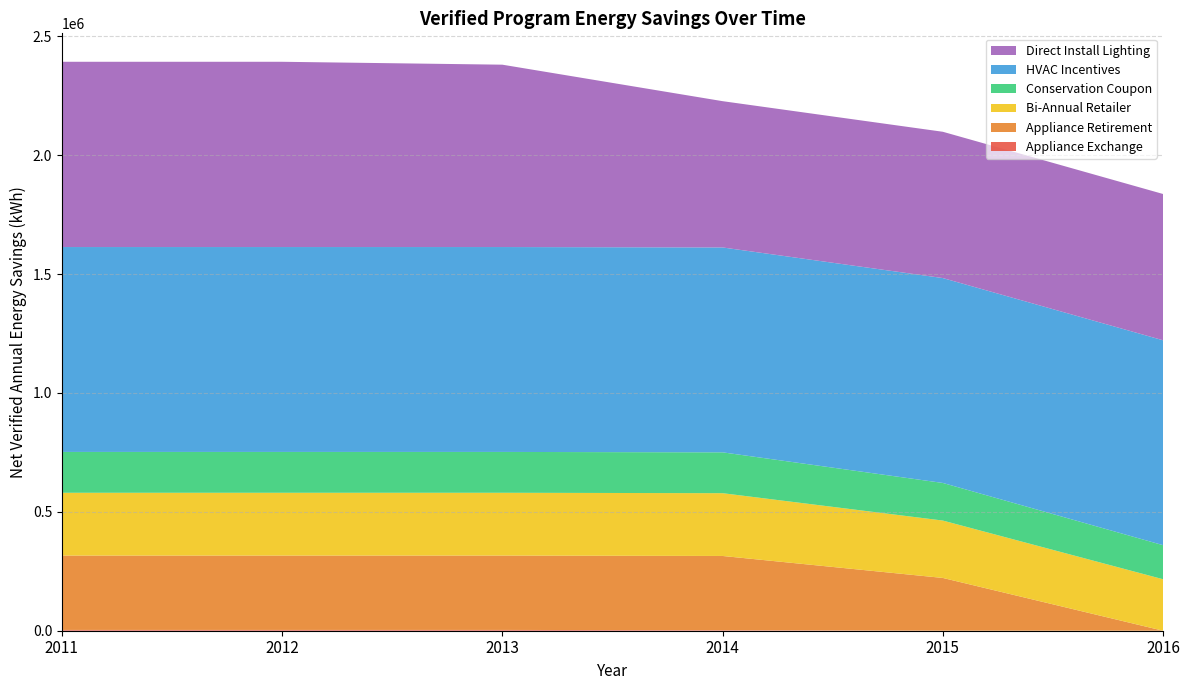

What is the total value across all series at 2016?

1836427.4